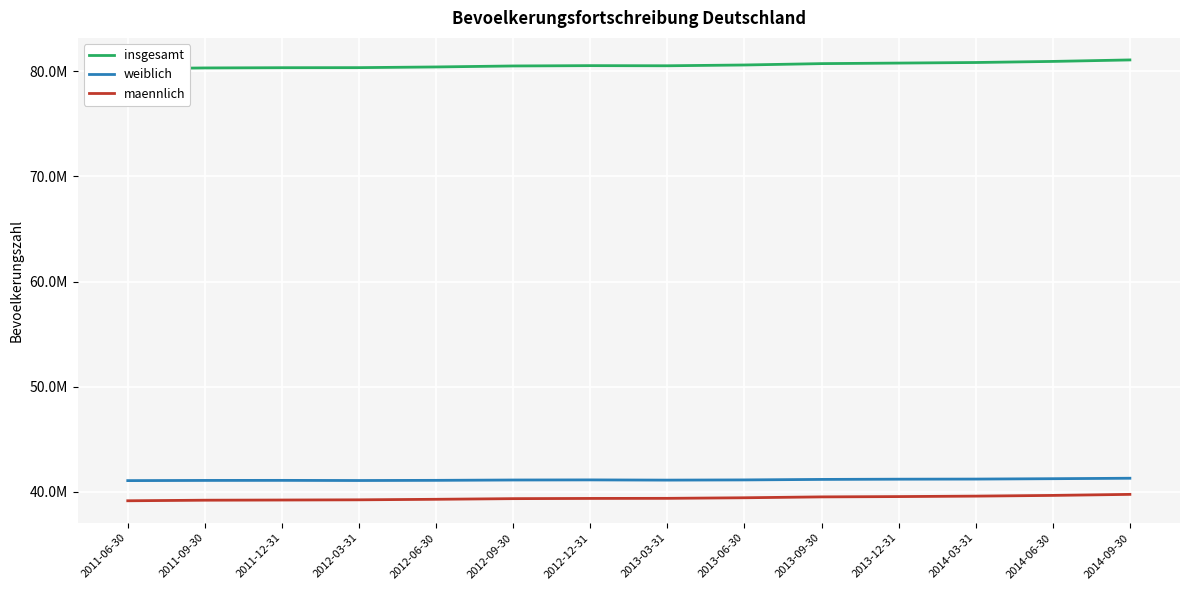

True or false: weiblich has a value of 67946136 at 2012-06-30.

False